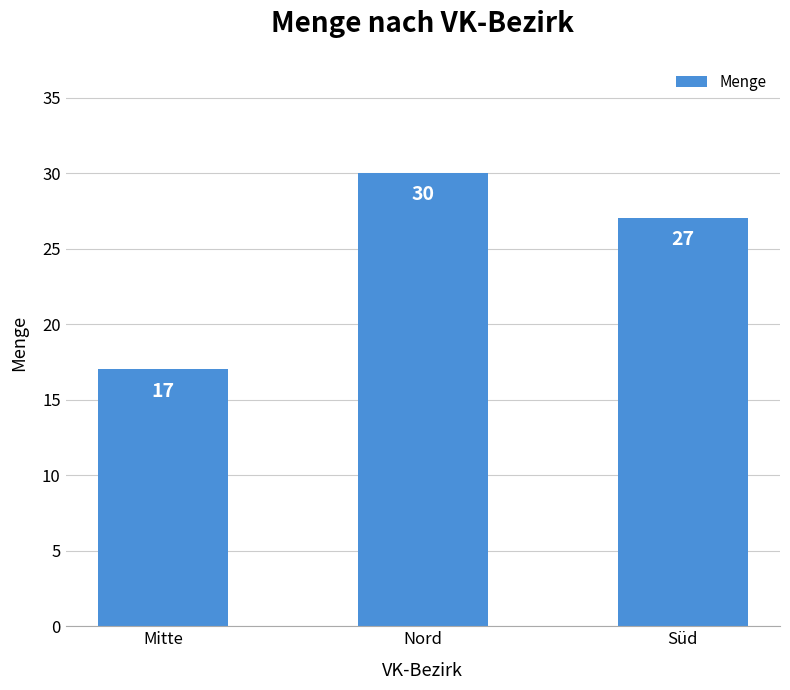

What is the change in value from Mitte to Süd?

+10